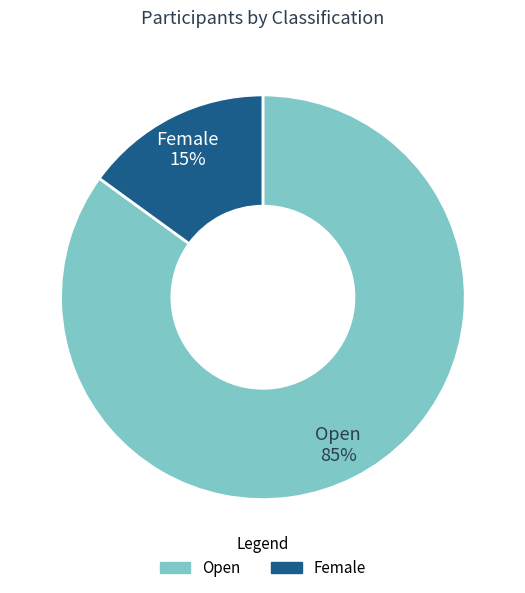

To the nearest percent, what is the difference between the Open and Female slice percentages?

70%